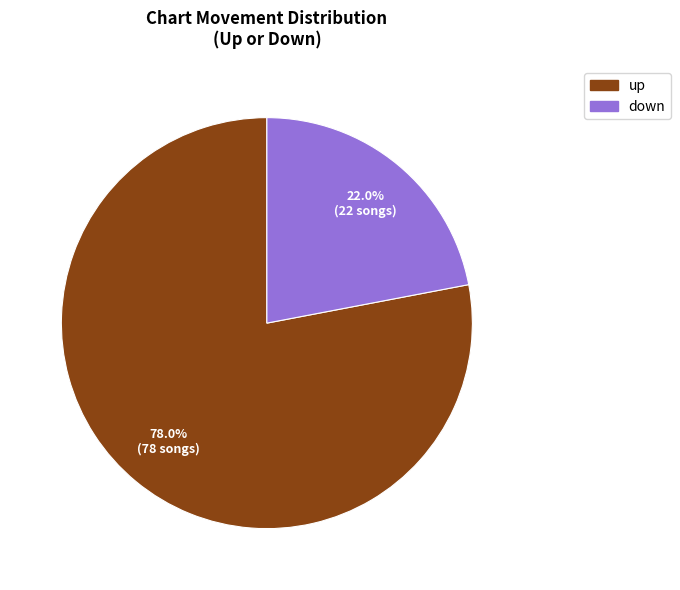

To the nearest percent, what percentage of the pie is down?

22%